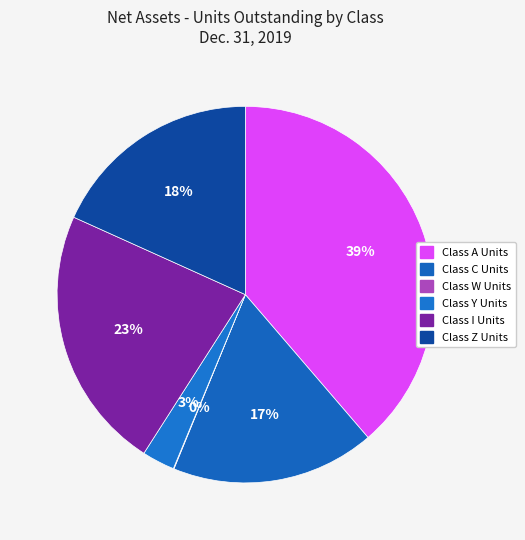

Is it true that Class I Units is 13% of the pie?

False